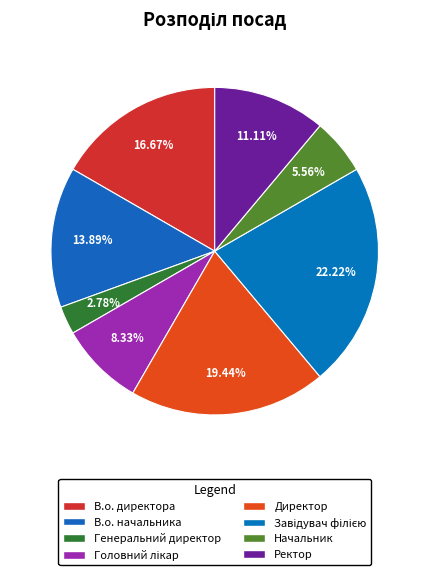

How many segments does this pie chart have?

8